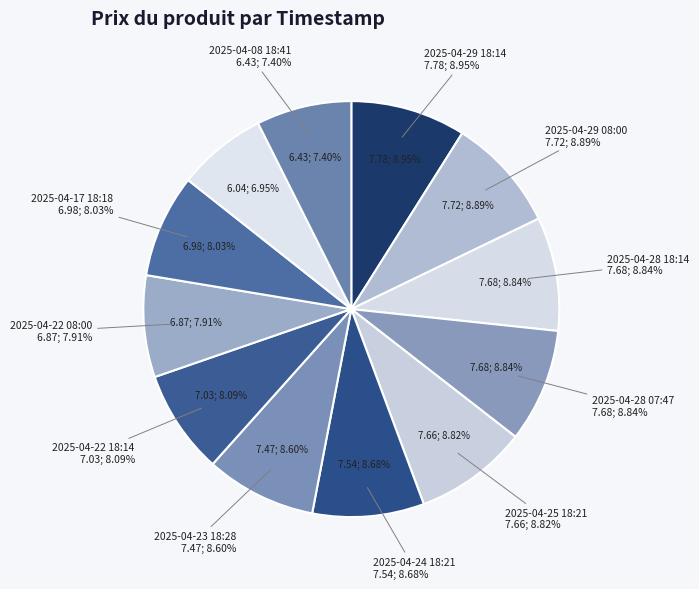

True or false: 2025-04-22 18:14 accounts for 18% of the total.

False